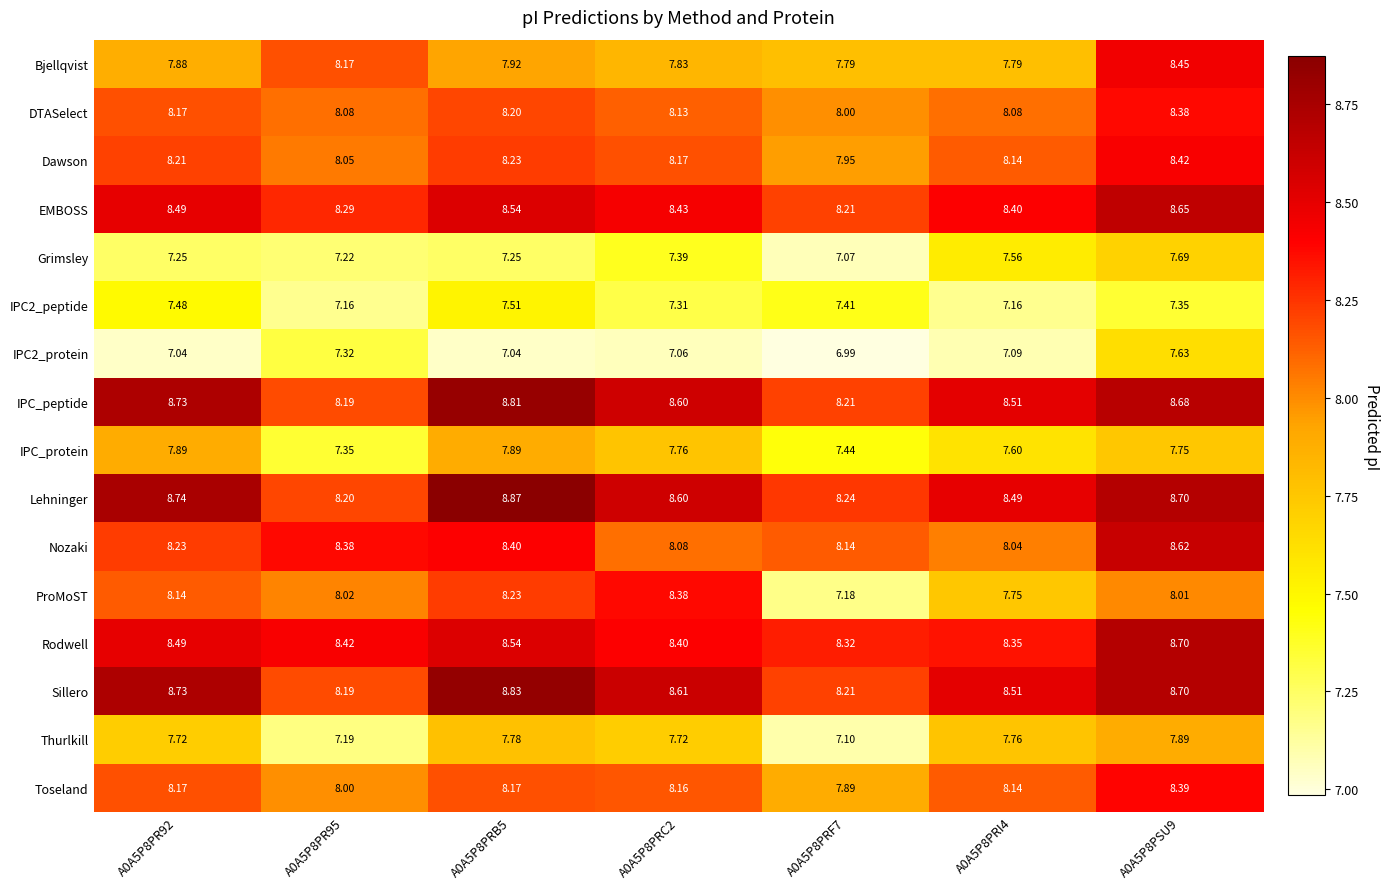

What is the total value across all series at A0A5P8PRC2?

128.6